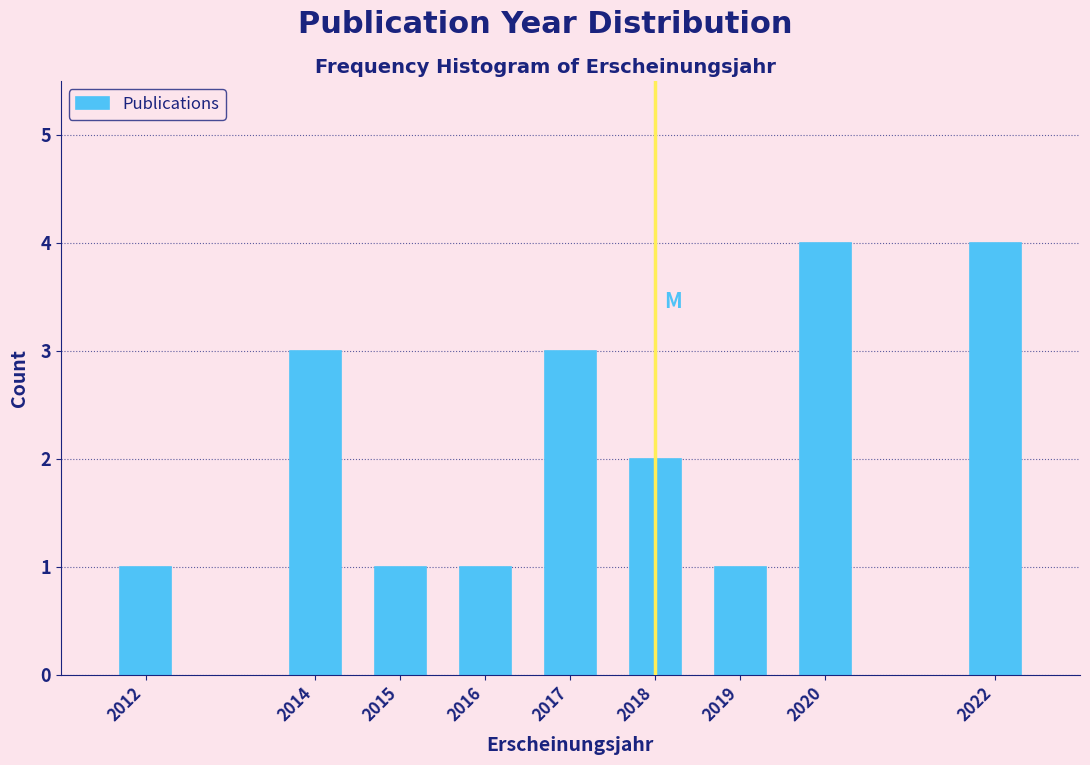

Reading left to right, what are all the values shown in this chart?

2012=1	2014=3	2015=1	2016=1	2017=3	2018=2	2019=1	2020=4	2022=4